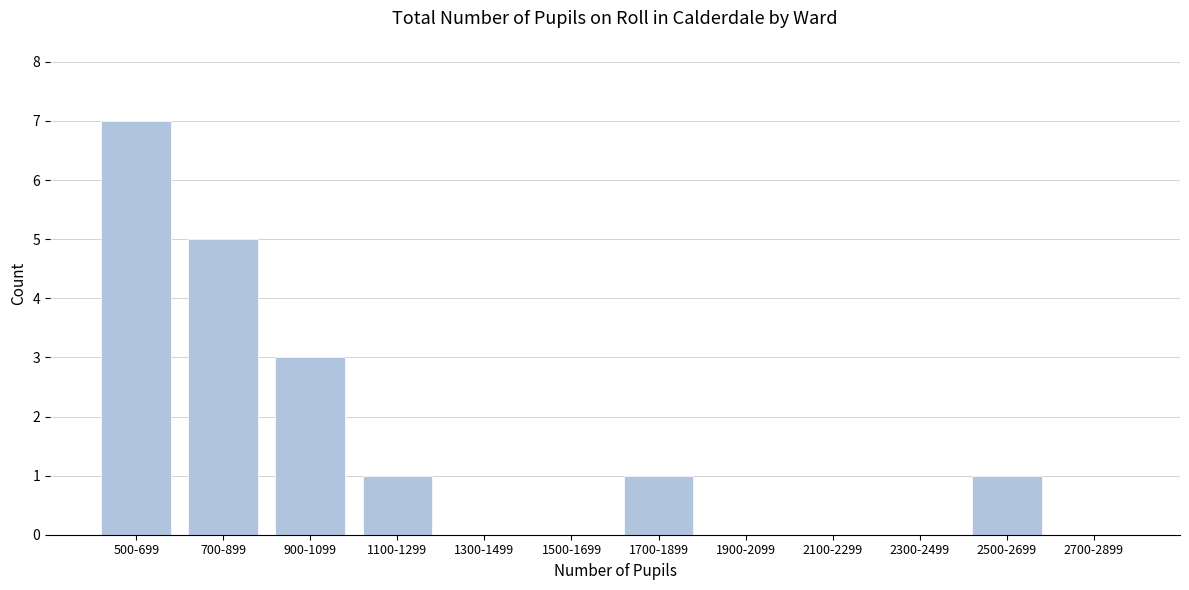

Reading left to right, list all the values displayed in this chart.

500-699=7	700-899=5	900-1099=3	1100-1299=1	1300-1499=0	1500-1699=0	1700-1899=1	1900-2099=0	2100-2299=0	2300-2499=0	2500-2699=1	2700-2899=0